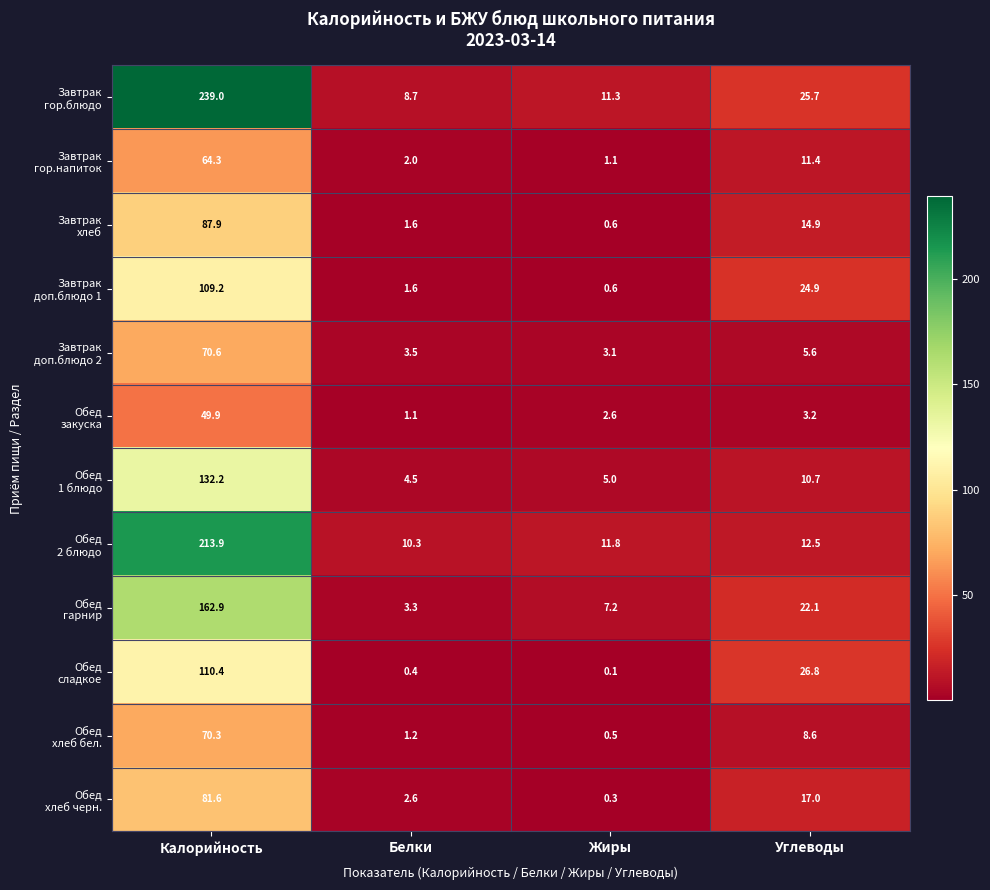

Which label corresponds to the smallest value in the chart?

Жиры